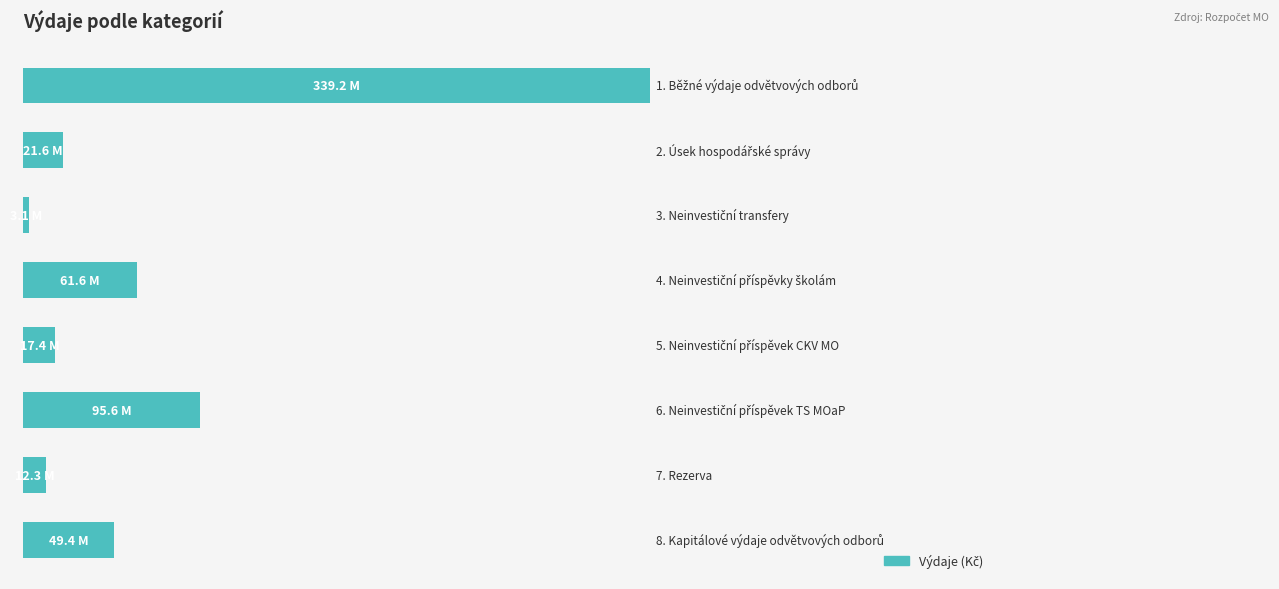

What is the difference between the second highest and second lowest values?

83243000